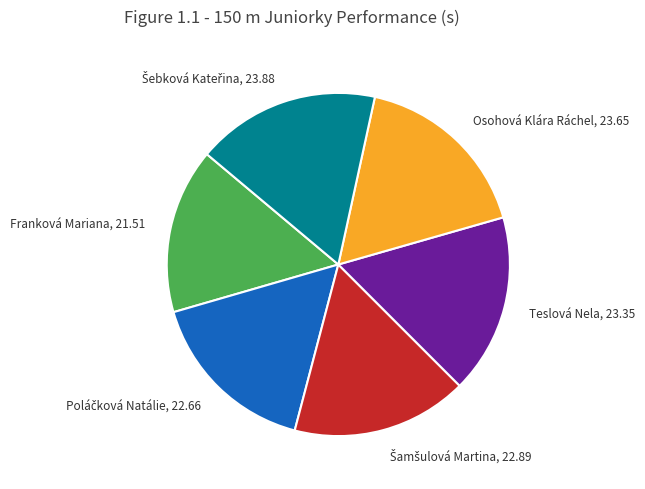

Does Osohová Klára Ráchel, 23.65 account for over 50% of the chart?

No